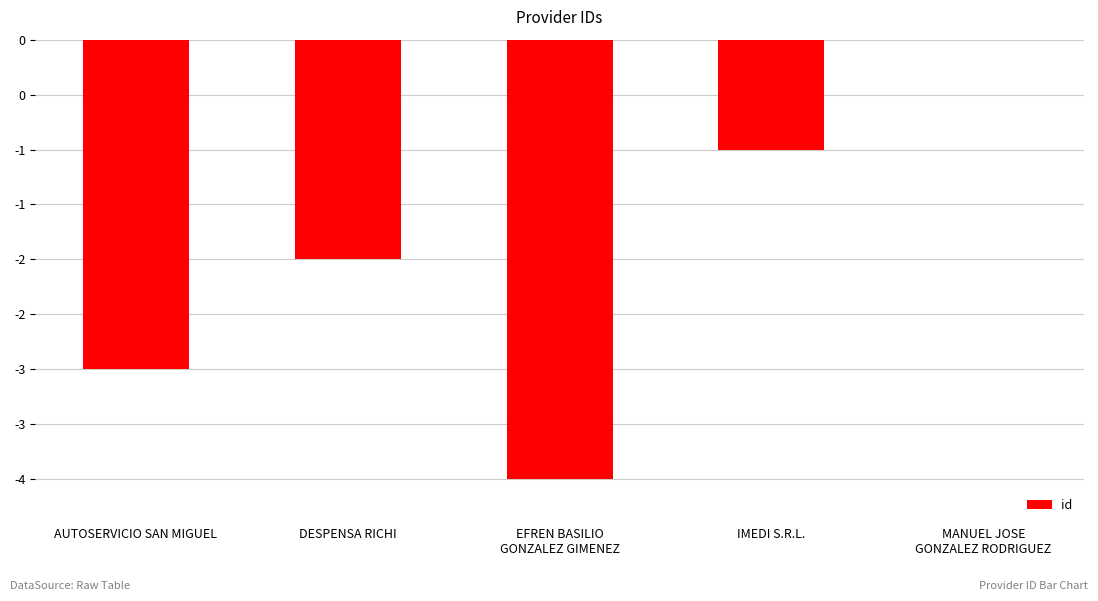

What is the sum of the values at IMEDI S.R.L. and MANUEL JOSE
GONZALEZ RODRIGUEZ?

-1